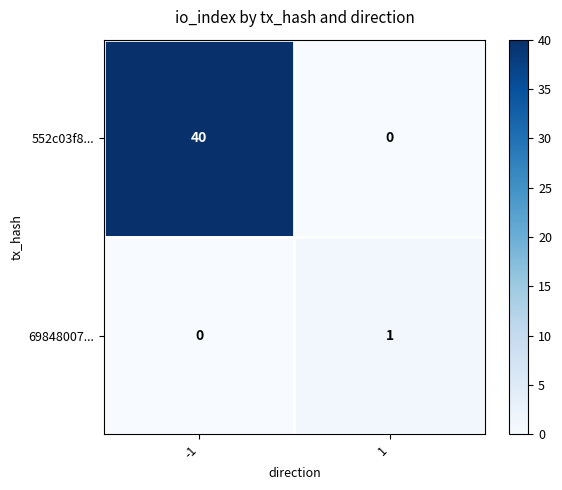

Which series has the largest range (max minus min)?

552c03f8...